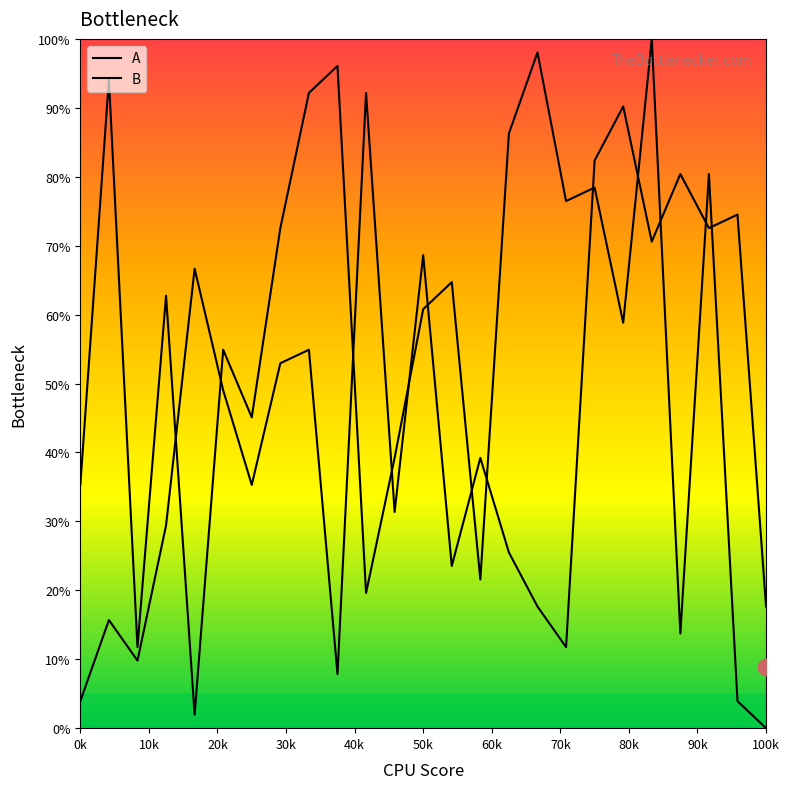

Does the chart display data point markers on the line(s)?

No